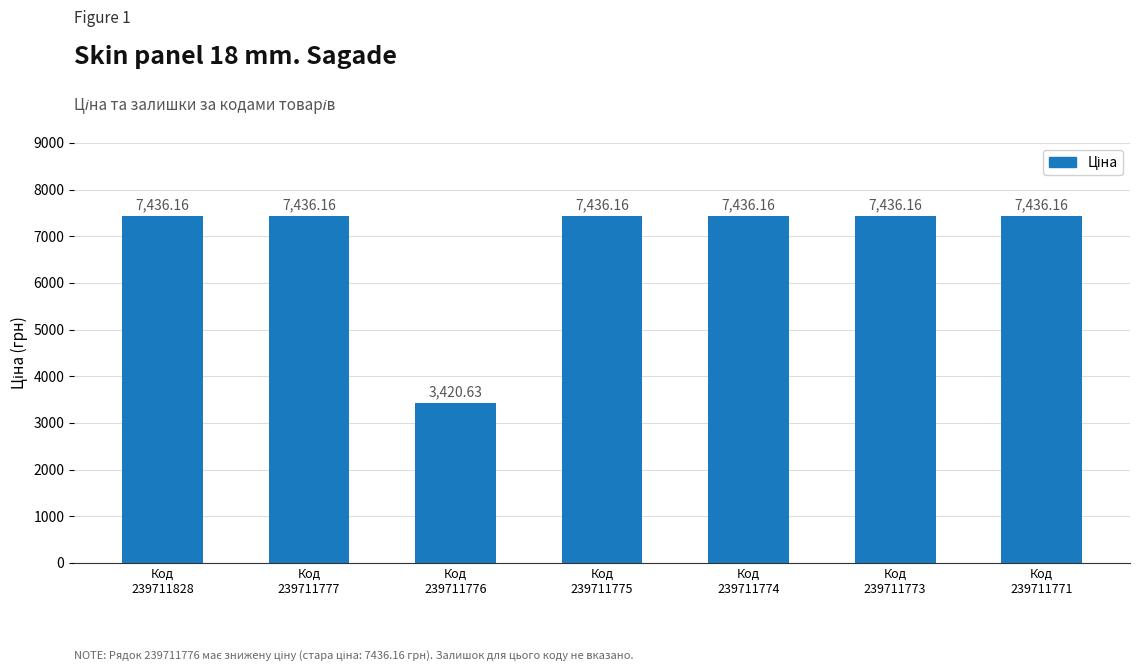

How many values exceed 7436?

6